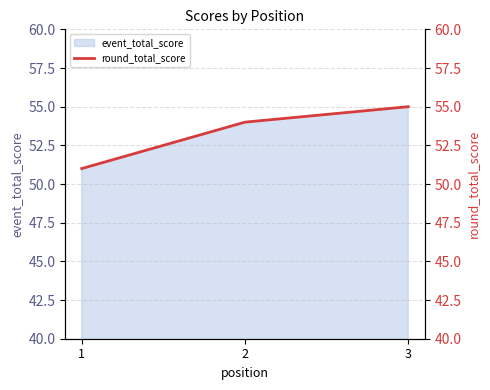

Reading left to right, list all the values displayed in this chart.

51	54	55